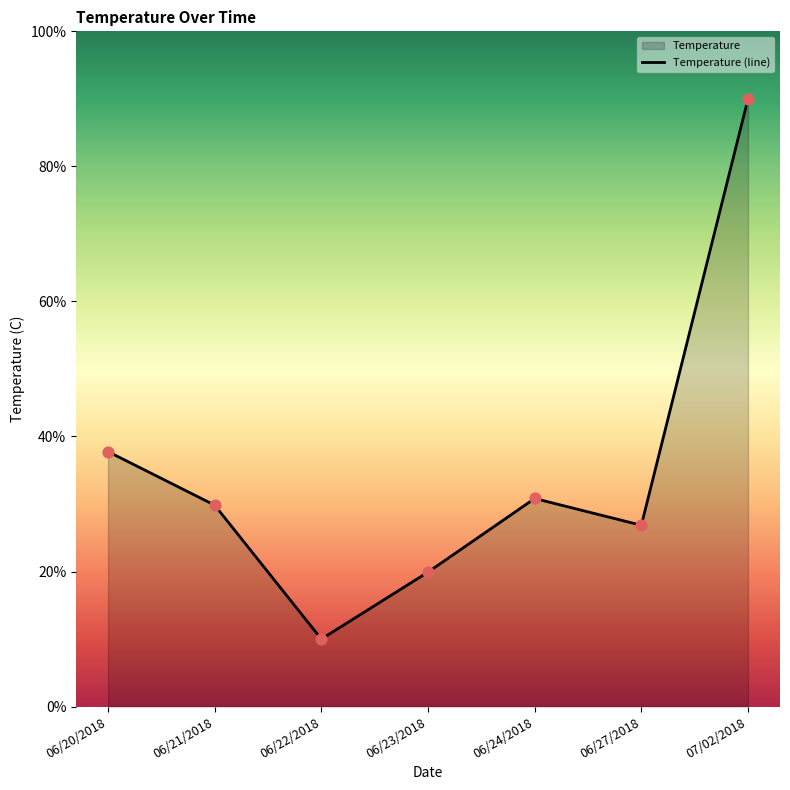

Between 06/24/2018 and 06/23/2018, which is larger?

06/24/2018